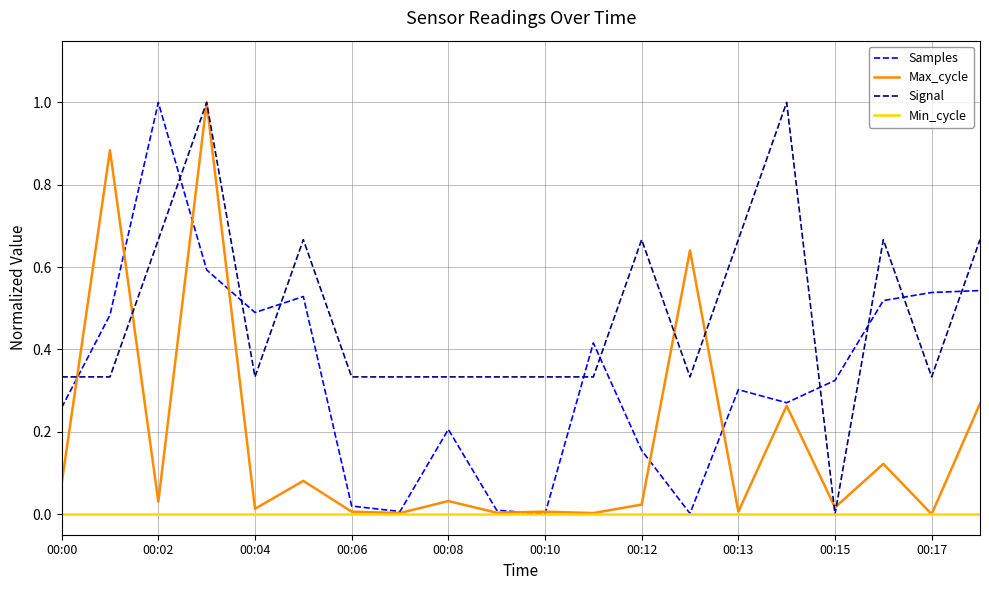

What is the sum of all Samples values?

6.7